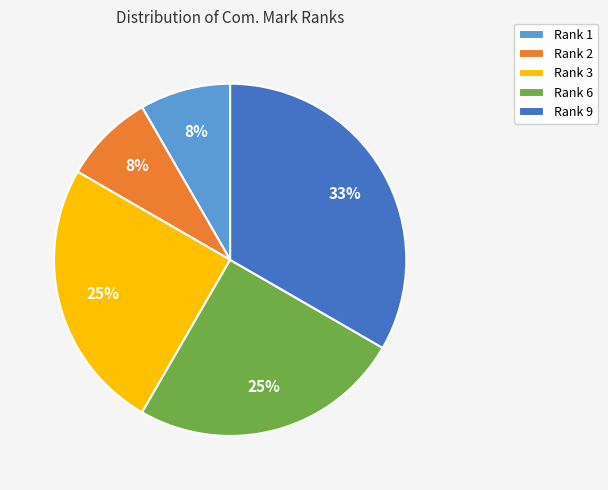

To the nearest percent, what percentage of the pie is Rank 2?

8%